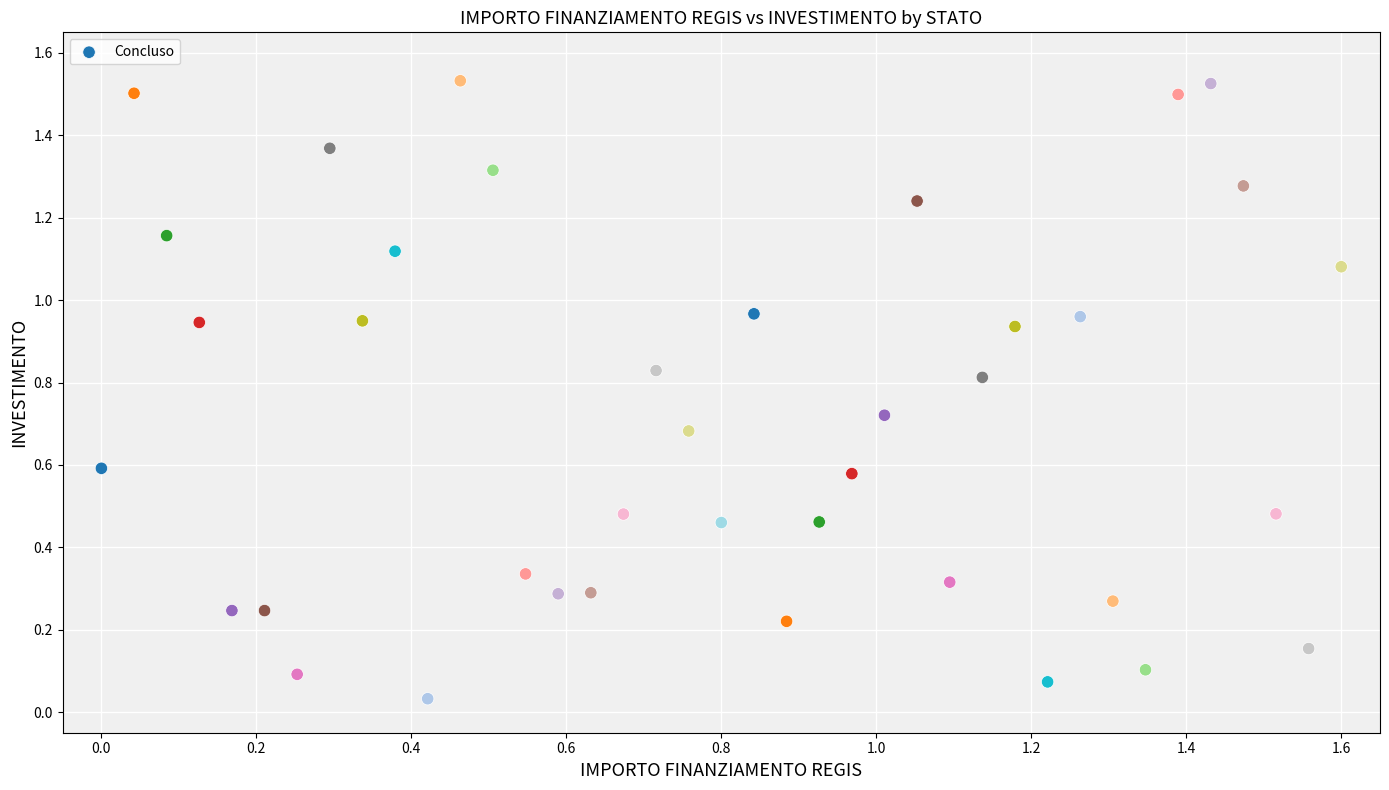

What is the range of X values (max minus min)?

1.6